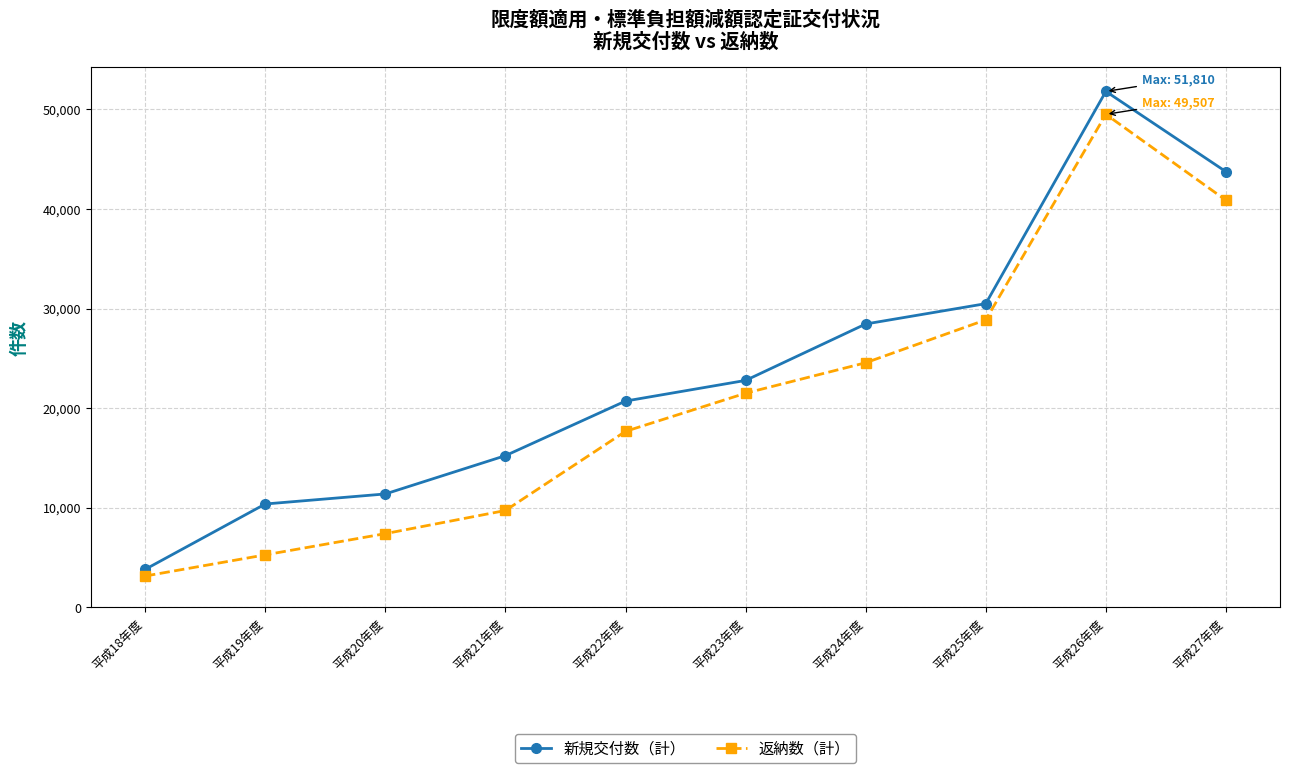

Is it true that 返納数（計） equals 7398 at 平成20年度?

True